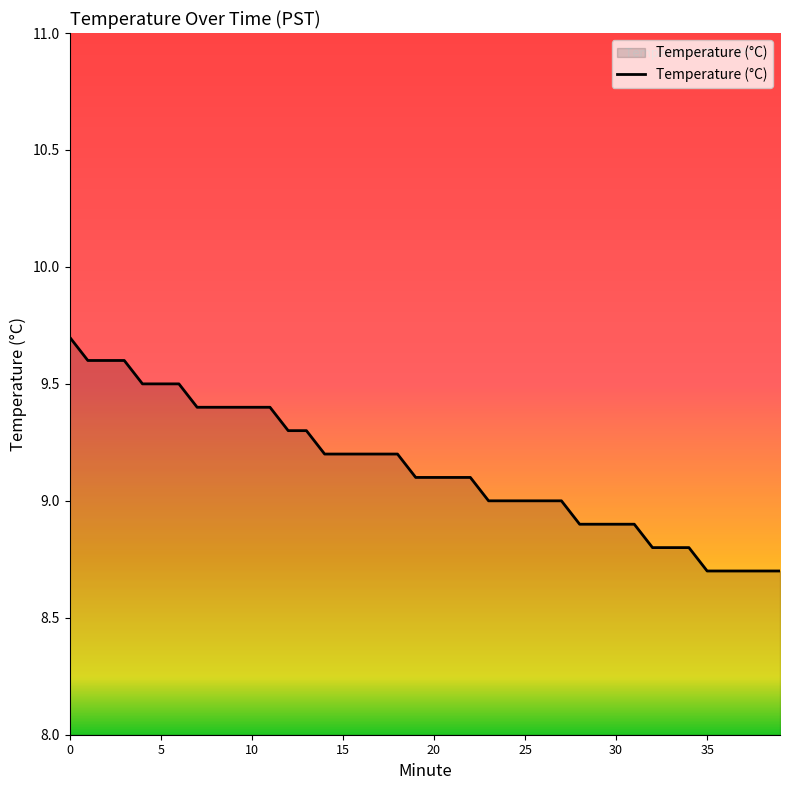

What is the difference between the maximum and minimum values?

1.0